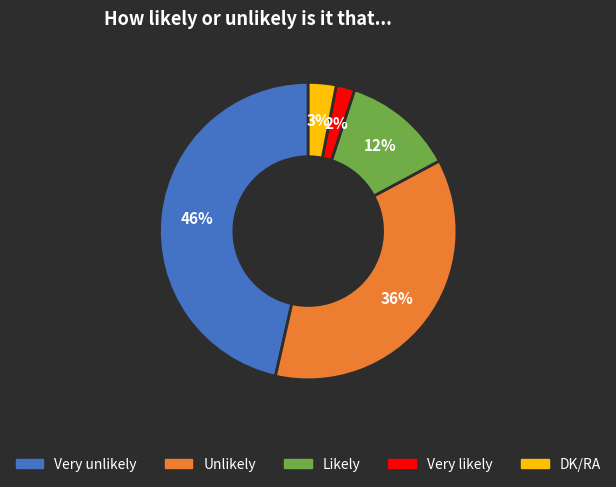

Does Very unlikely represent more than half of the total?

No